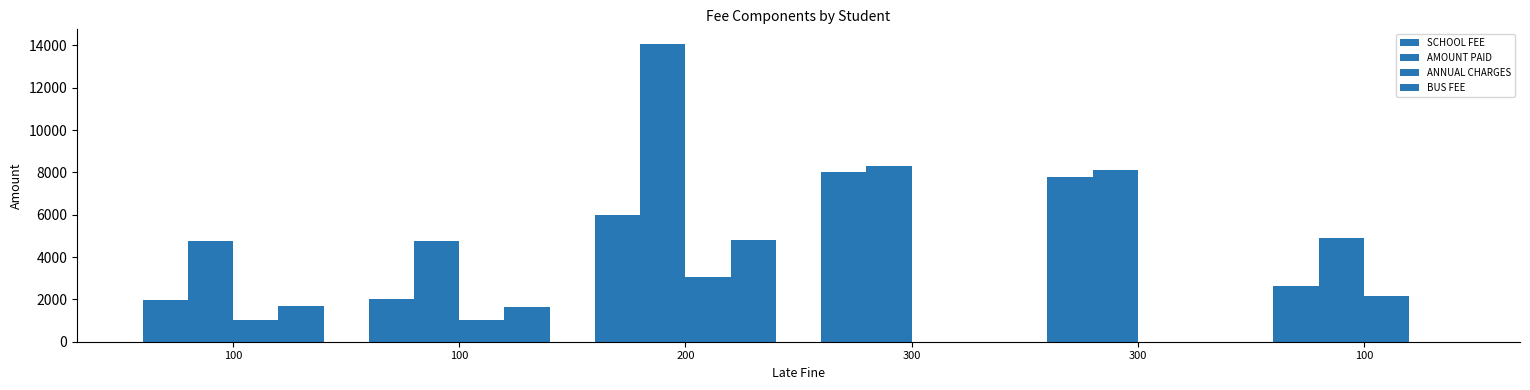

Count the number of data series in this chart.

4